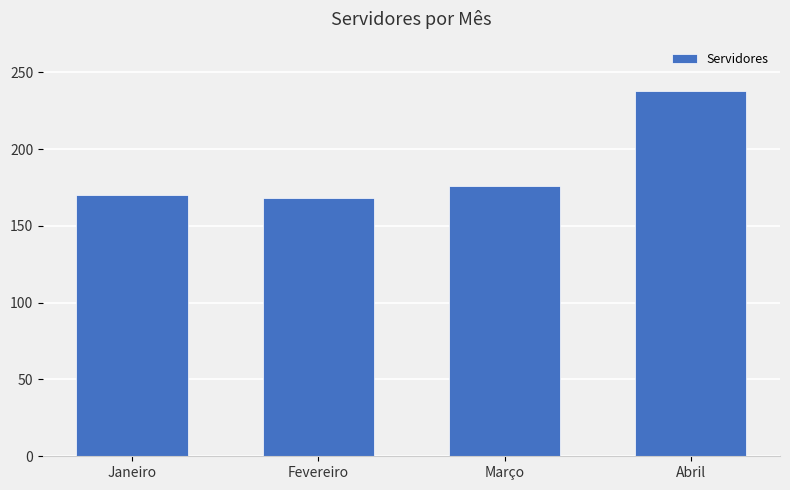

What is the minimum value shown in the chart?

168